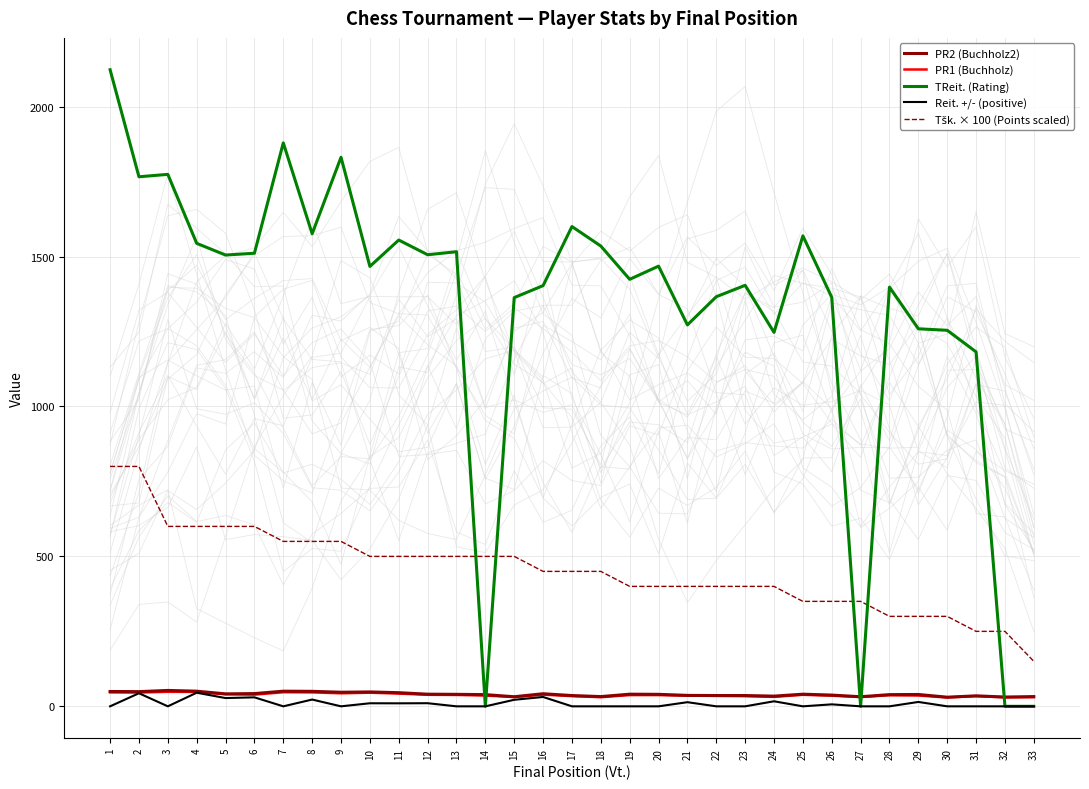

Where is PR2 (Buchholz2) nearest to the value 41?

5